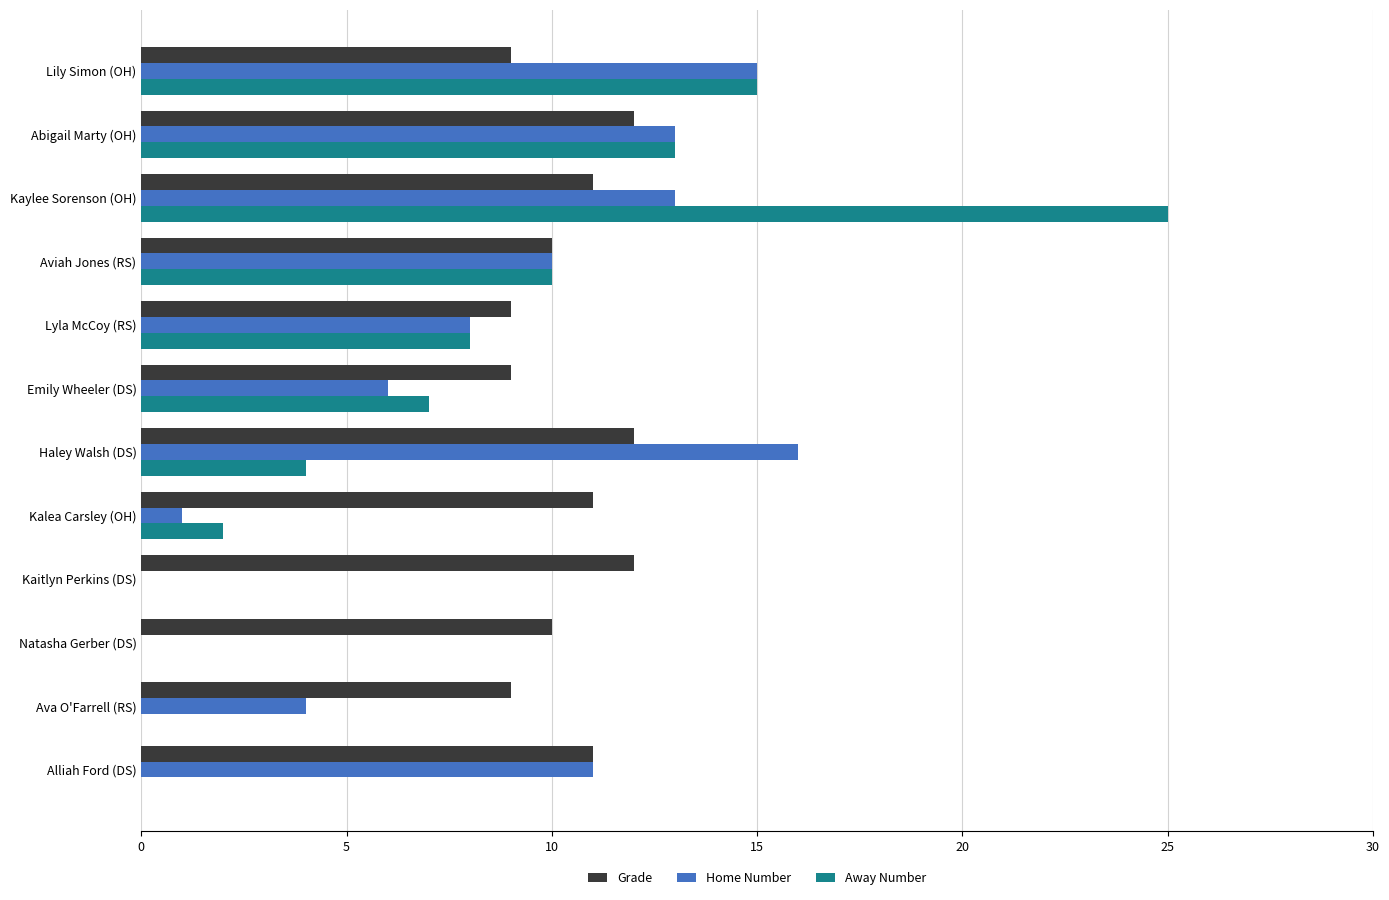

Which series changed the most between Alliah Ford (DS) and Aviah Jones (RS)?

Away Number